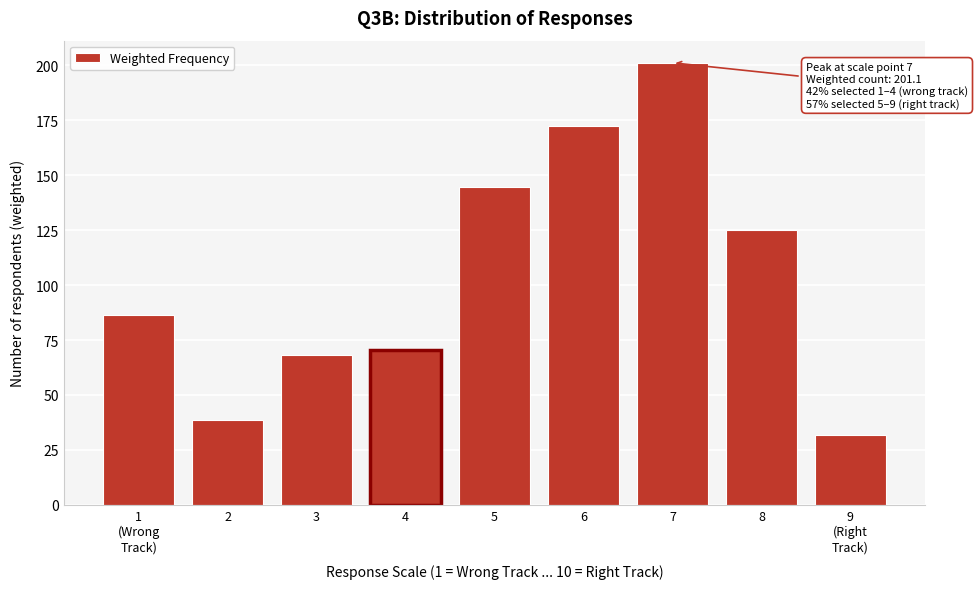

Reading left to right, list all the values displayed in this chart.

86.3	38.4	68.1	70.3	144.6	172.5	201.1	124.8	31.9